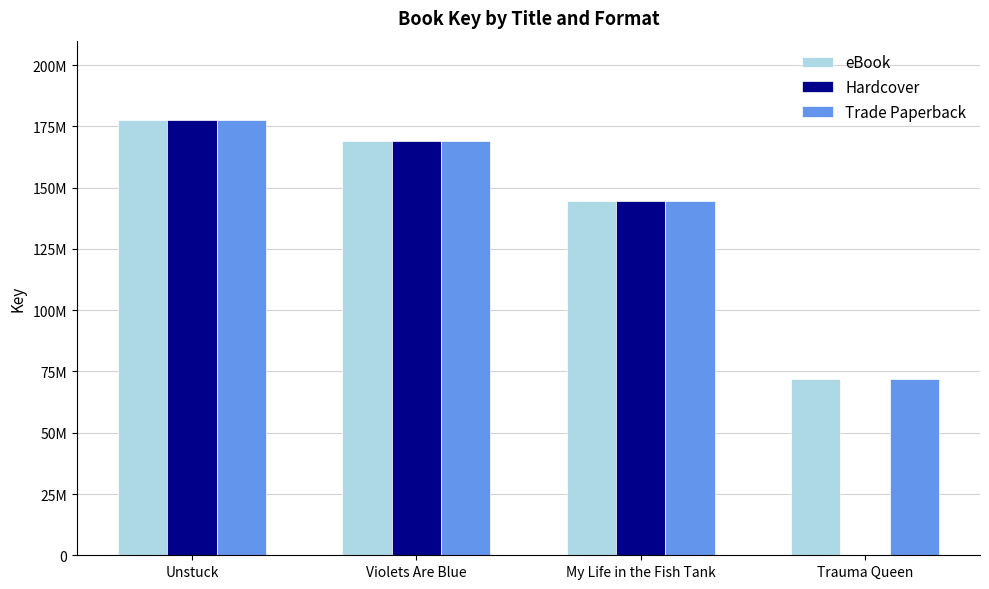

Are the bars horizontal?

No